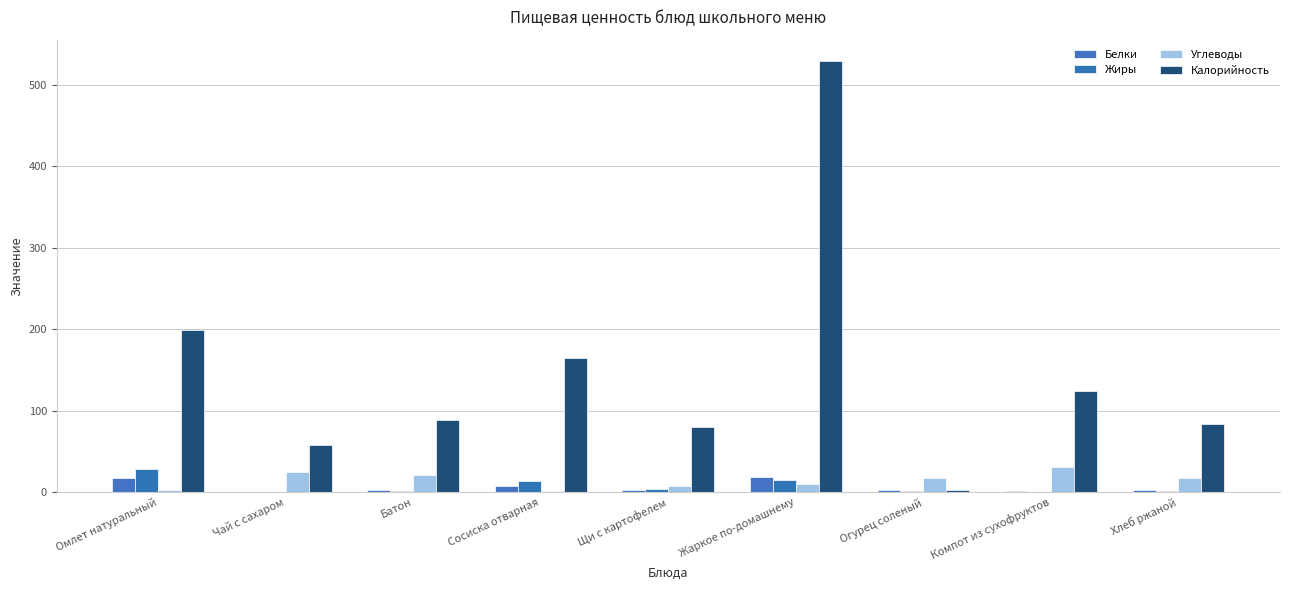

How many distinct data groups are displayed?

4